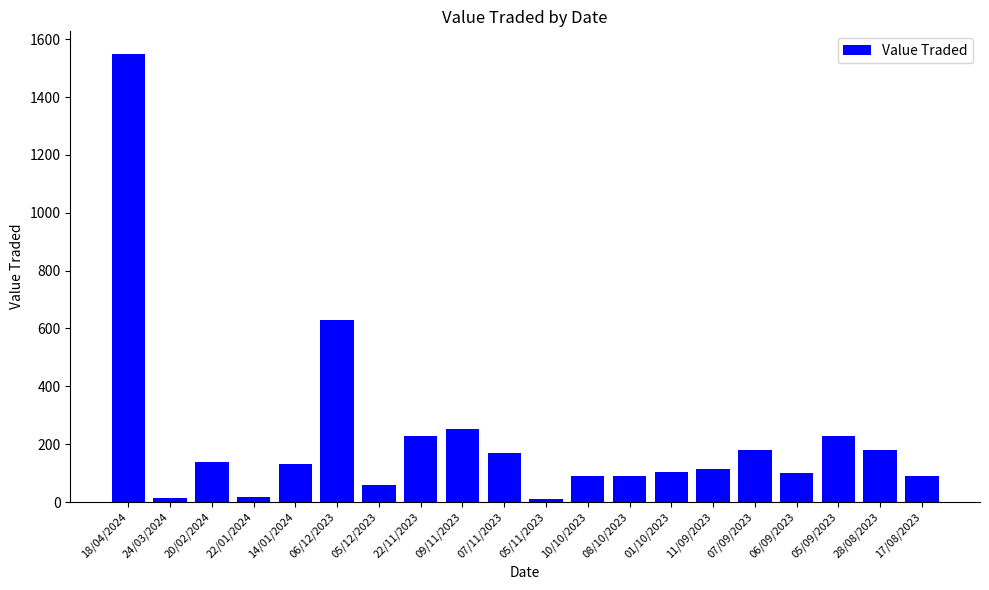

The chart shows a value of 18 at 22/01/2024. True or false?

True